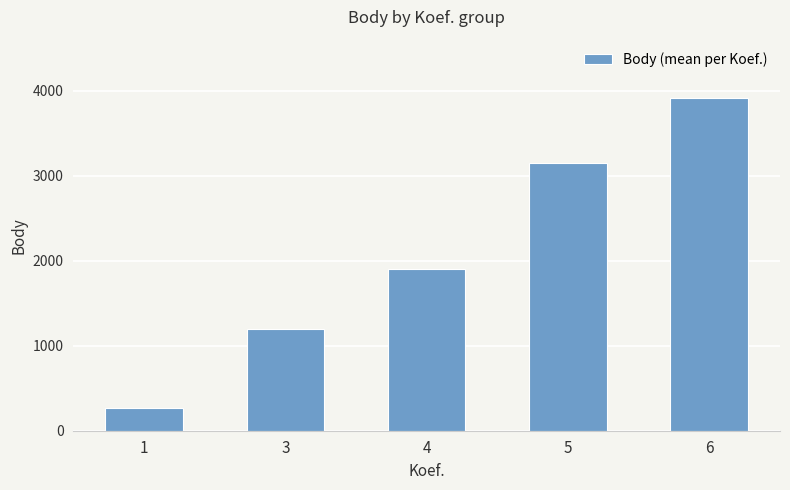

How many values are between 1201 and 3153?

3